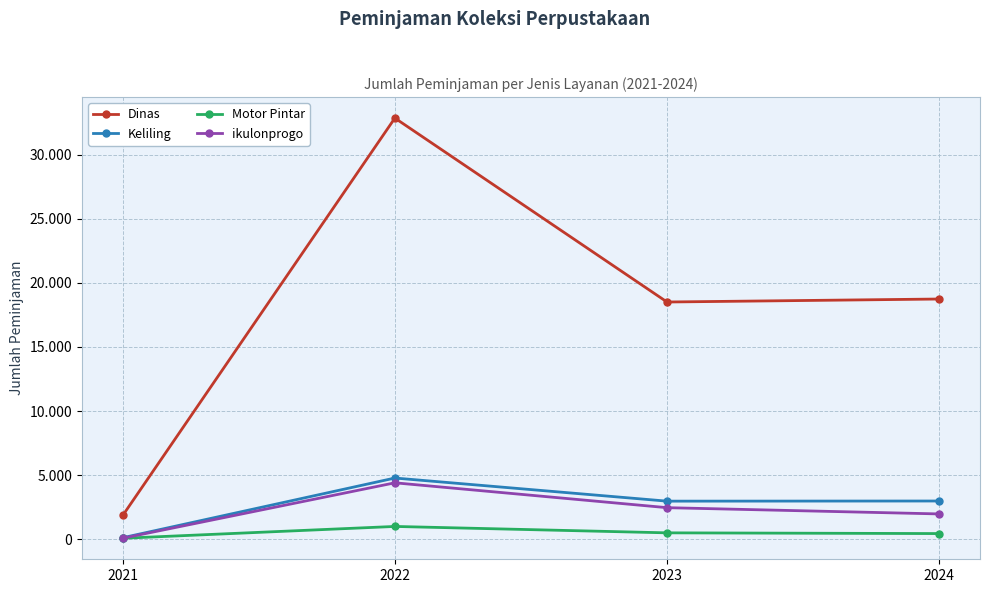

What is the total value across all series at 2022?

43042